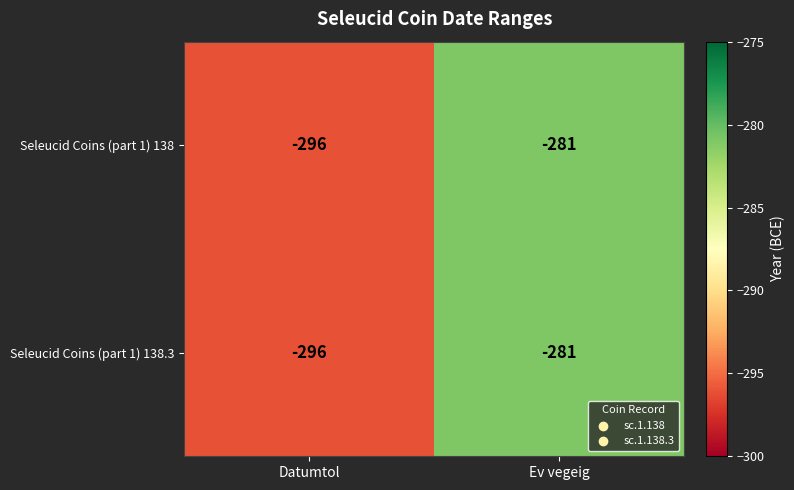

Where is Seleucid Coins (part 1) 138.3 nearest to the value -288?

Ev vegeig